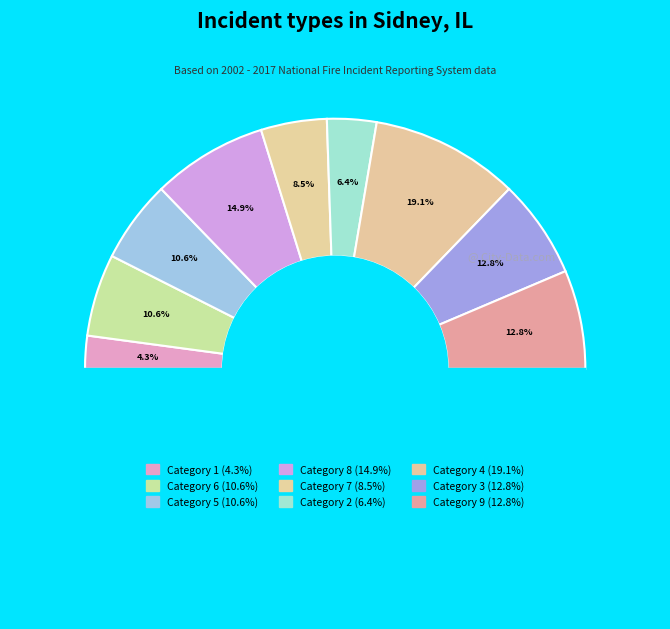

Which category has the biggest portion of the pie?

4